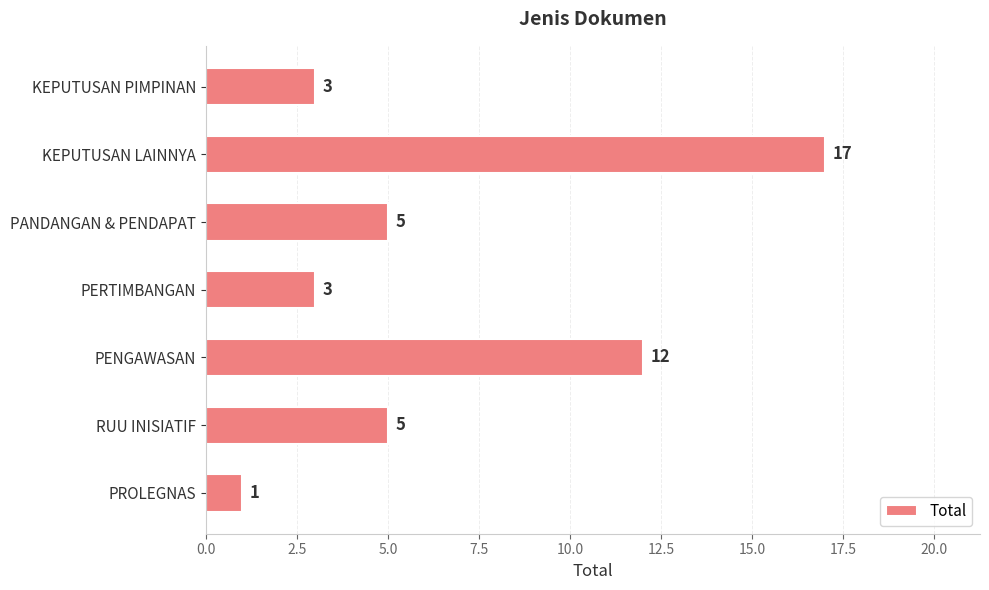

What is the sum of the values at KEPUTUSAN LAINNYA and KEPUTUSAN PIMPINAN?

20